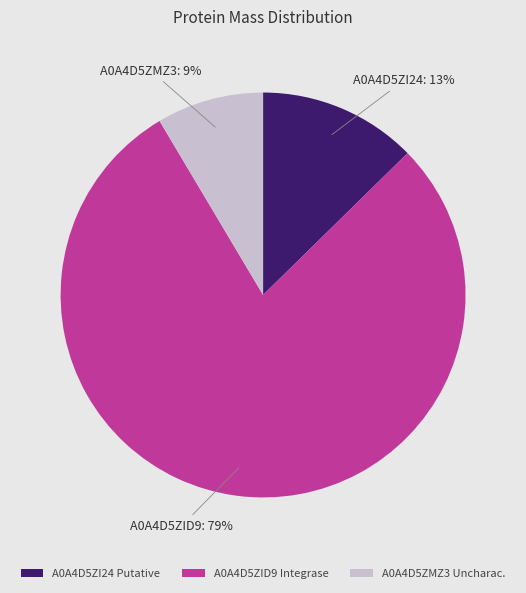

What is the majority slice?

A0A4D5ZID9